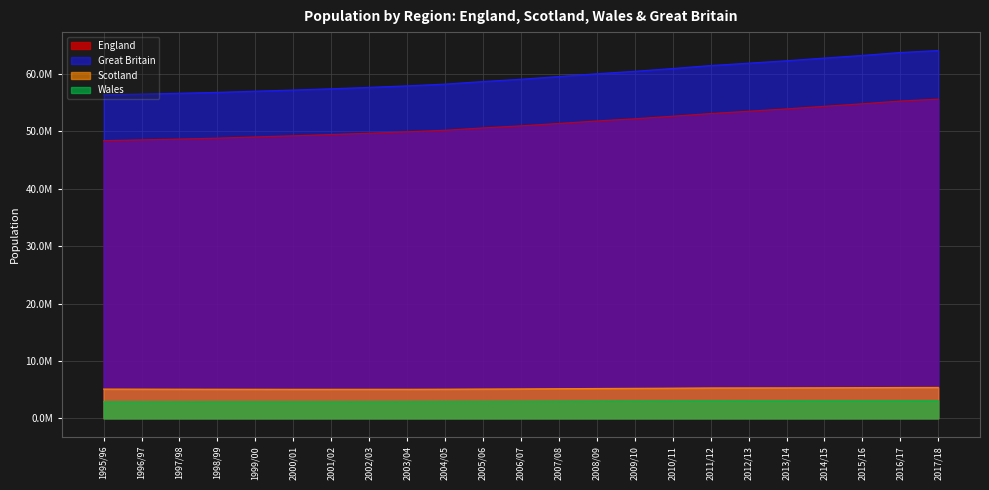

The Wales series shows 4951557 at 2002/03. True or false?

False